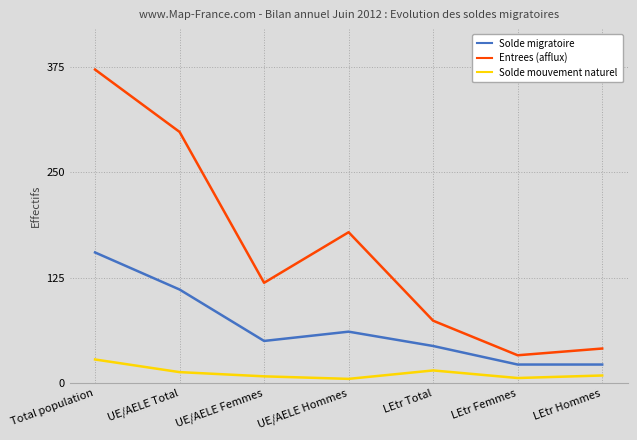

At which category does the chart reach its peak across all series?

Total population